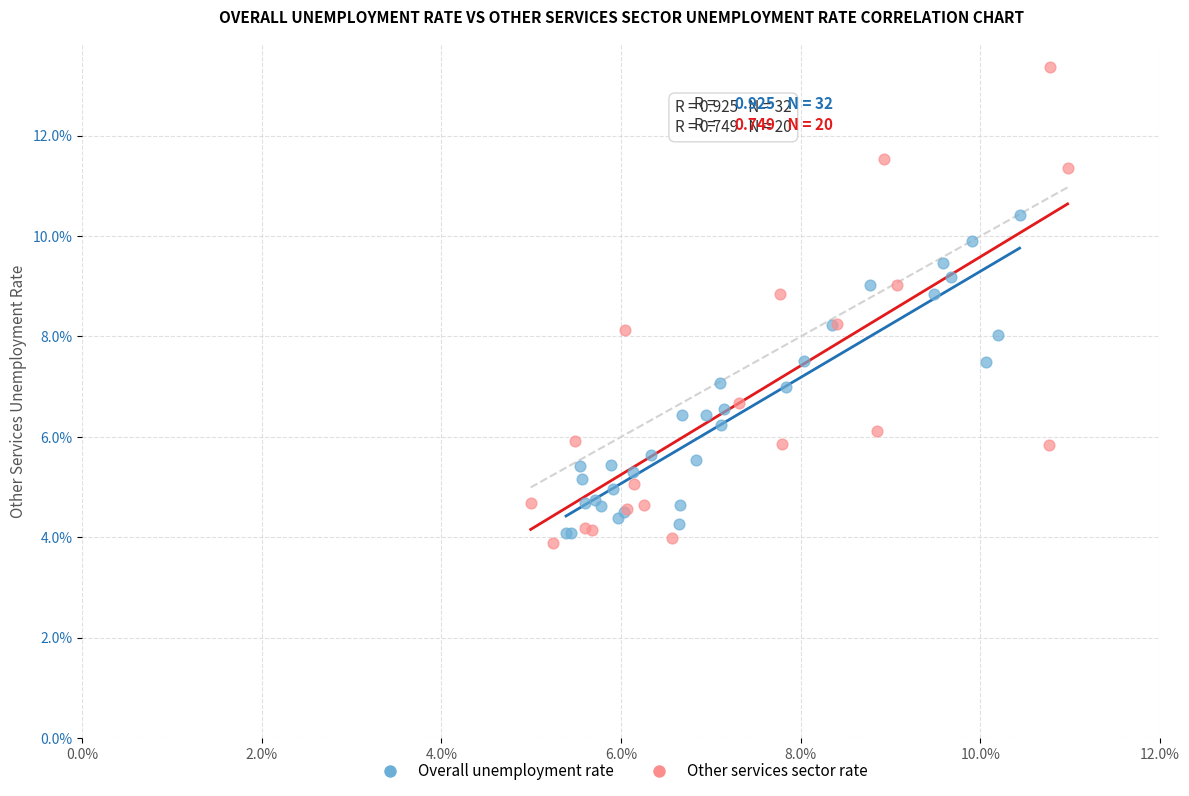

Which series contains the highest Y value?

Other services sector rate